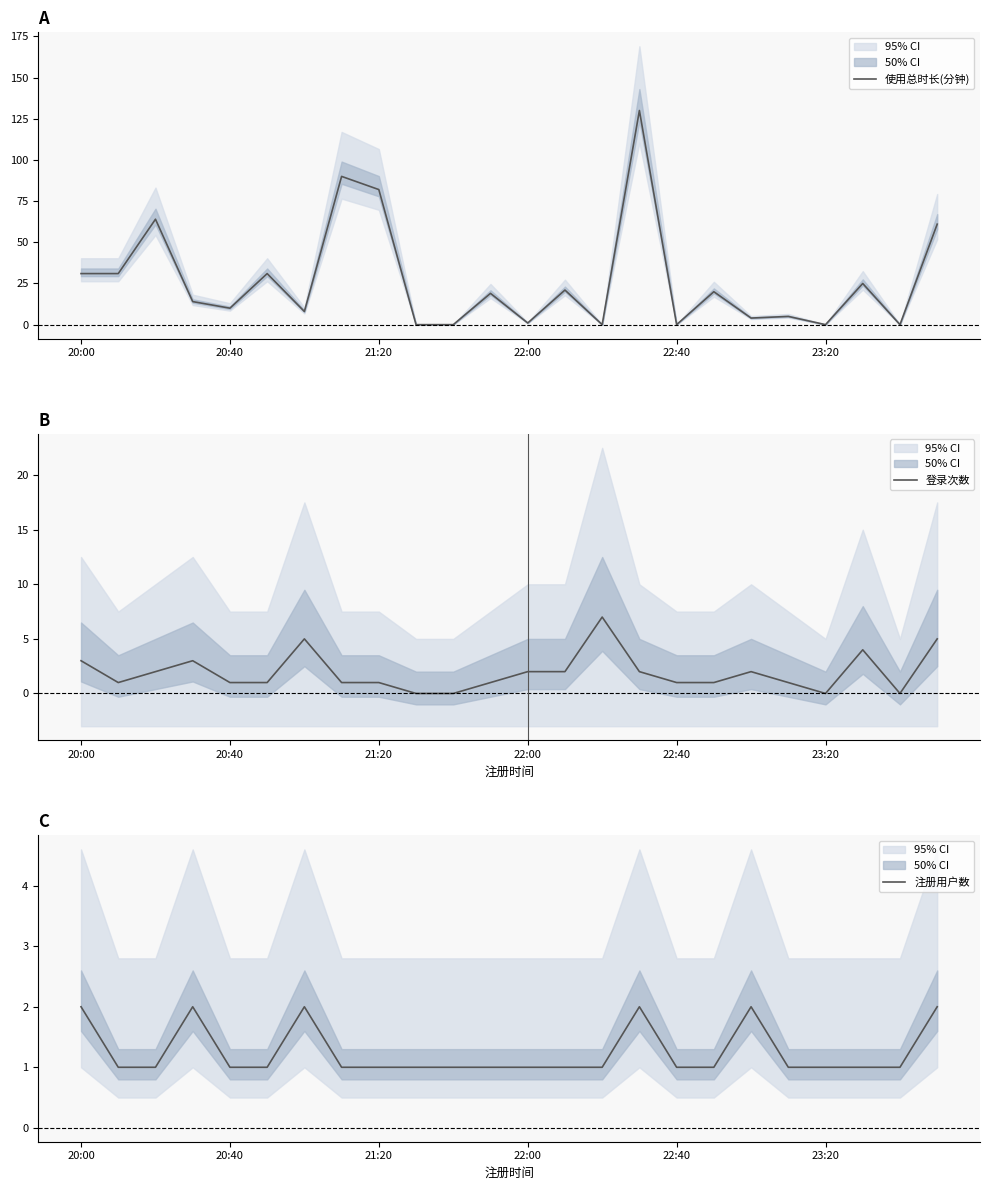

What is the maximum value for 使用总时长(分钟)?

130